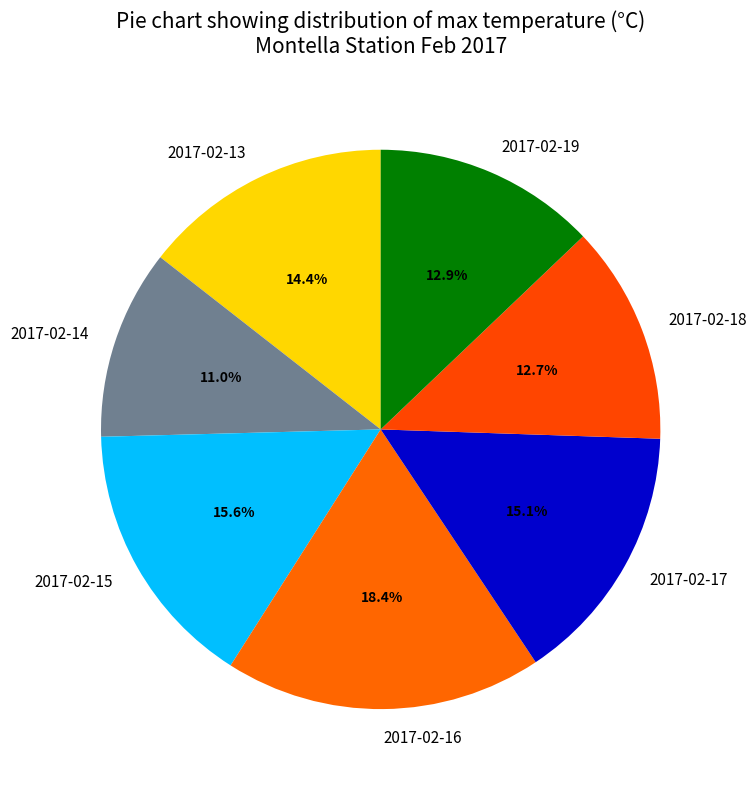

What portion of the pie excludes 2017-02-16?

81.6%